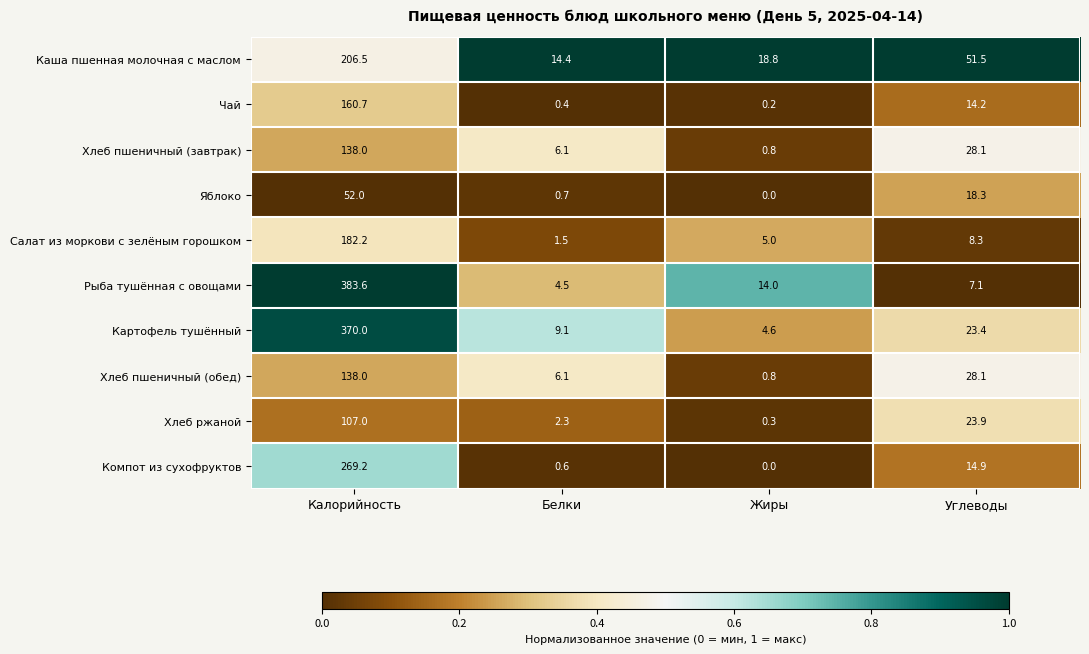

Which series has the largest total across all categories?

Рыба тушённая с овощами